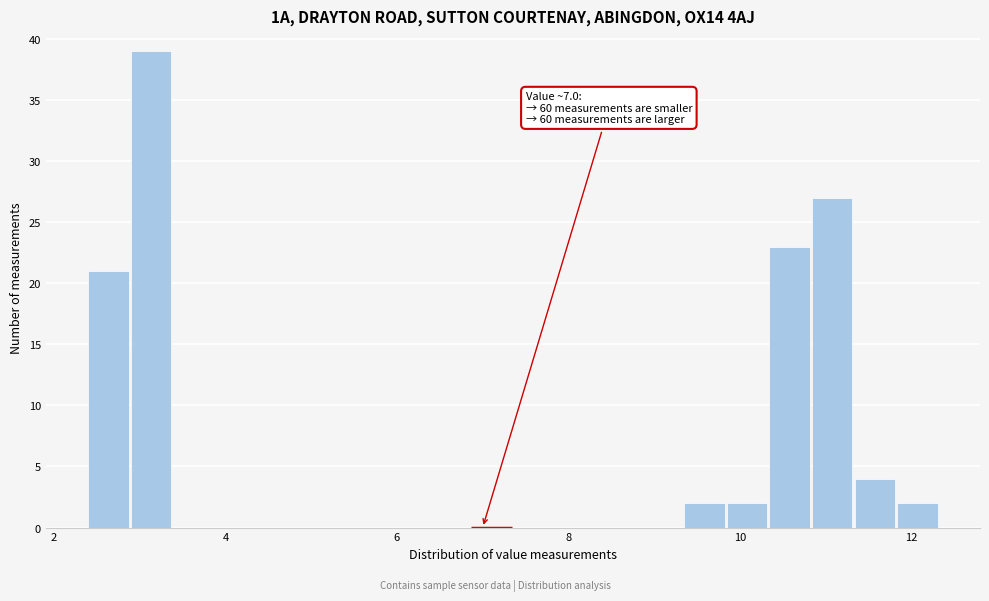

Read against the x-axis, roughly where is the centre of the tallest bar?

3.2